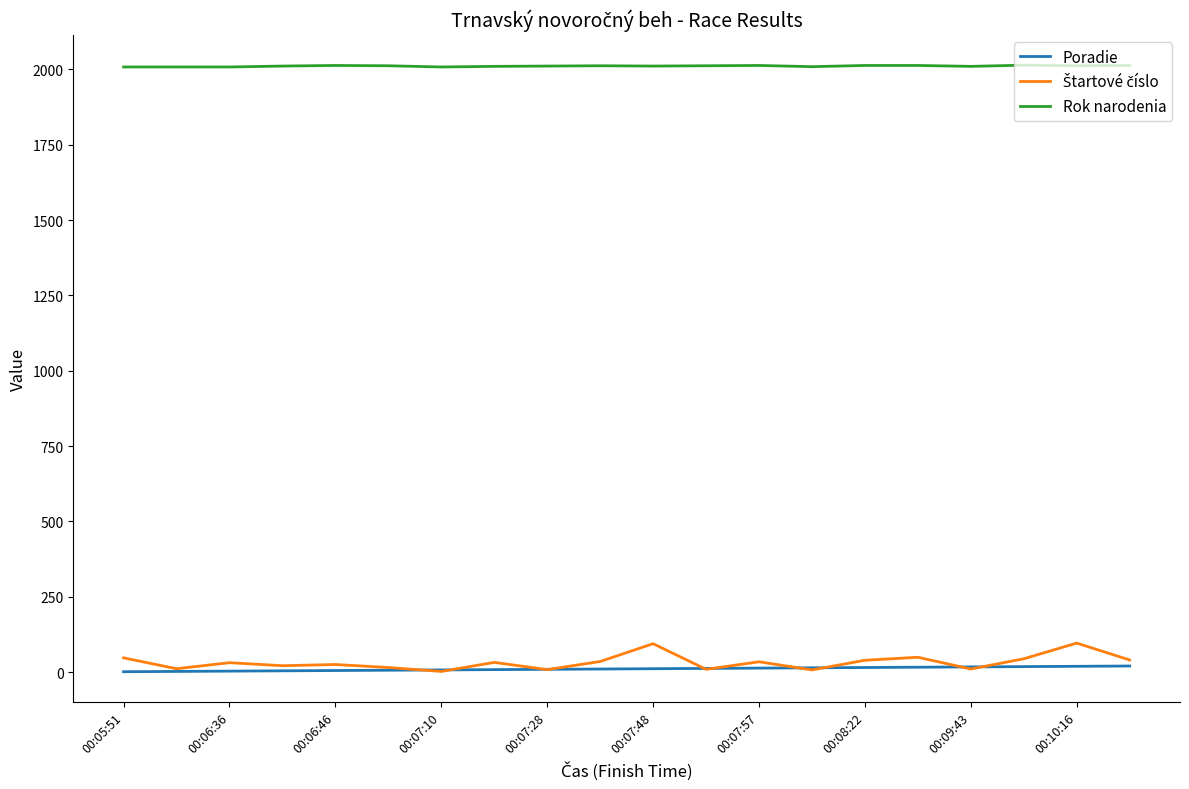

True or false: Rok narodenia and Poradie intersect in this chart.

False